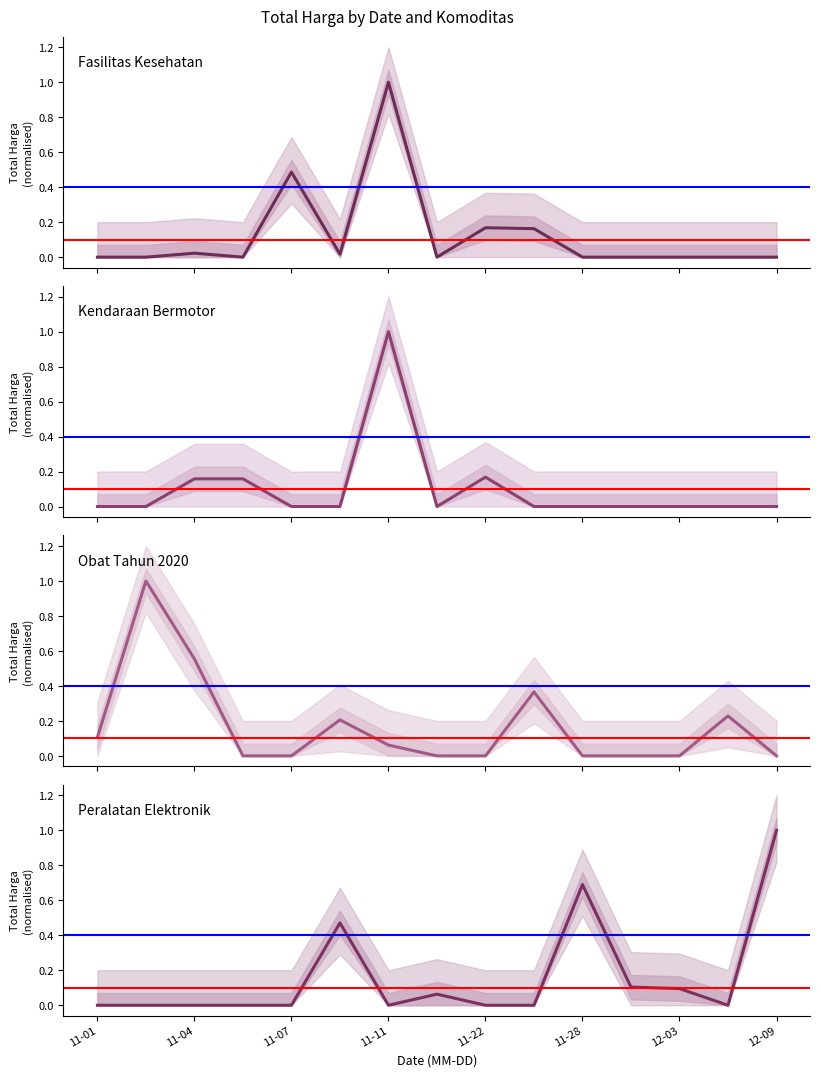

True or false: Fasilitas Kesehatan has more than 2 points higher than both neighbors.

True